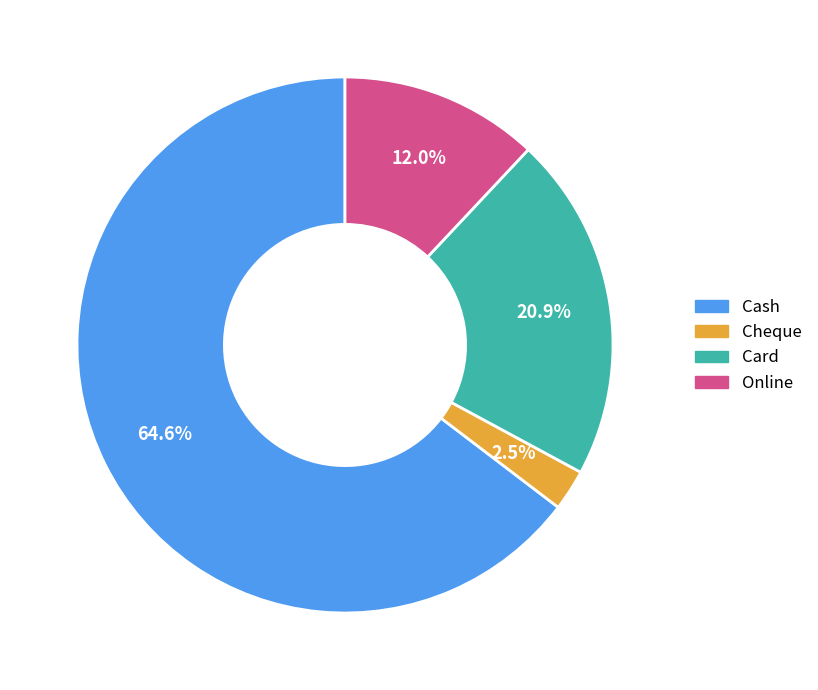

Is there any slice that represents more than half of the pie?

Yes